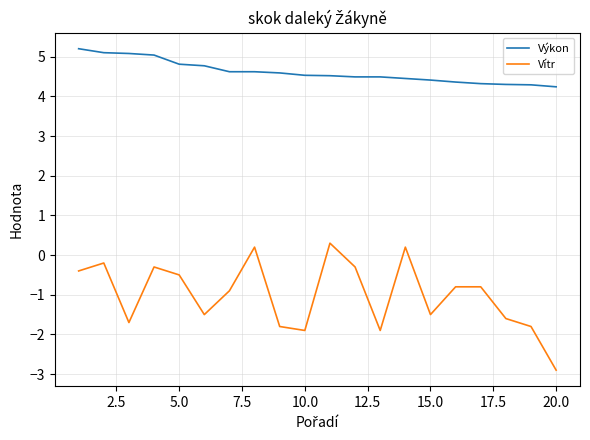

How many distinct data groups are displayed?

2